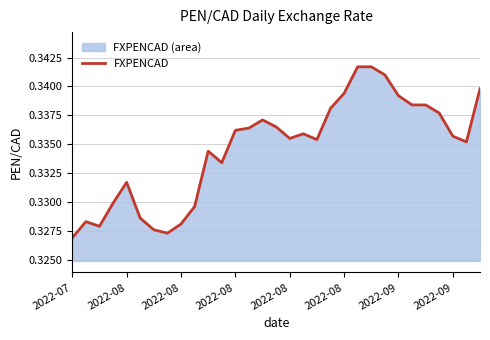

Which has a higher value, 2022-08 or 24?

24